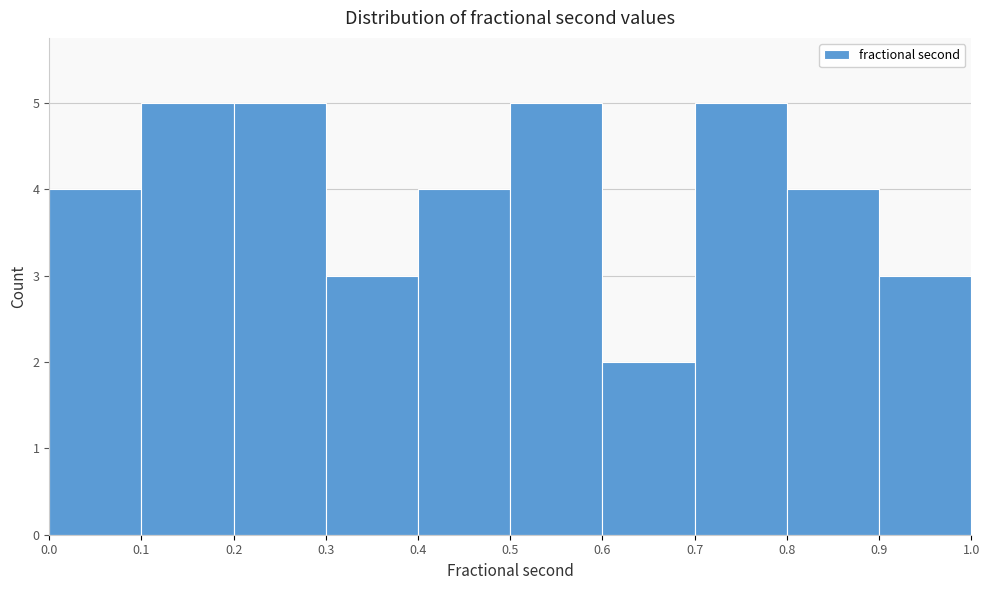

How tall is the bar that spans 0.8 to 0.9 on the x-axis? The values are not printed on the chart, so give them approximately, as read against the axis.

4